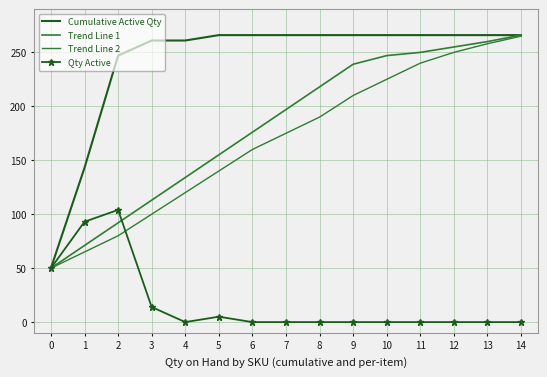

Does the chart have visible grid lines?

Yes